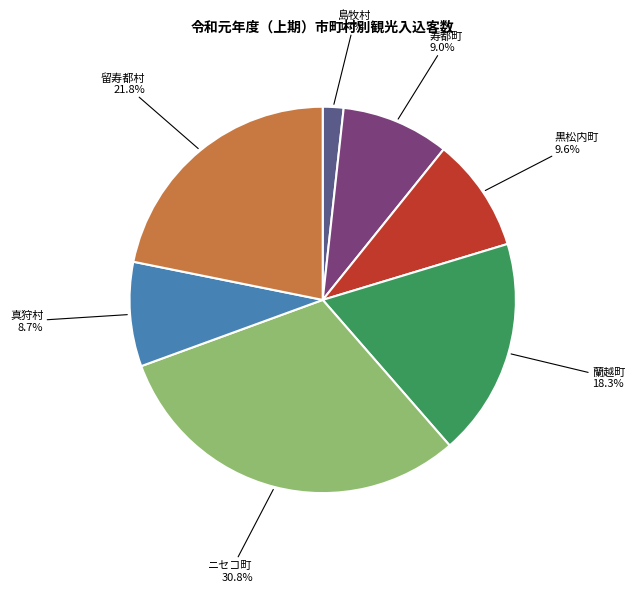

Which slice is the largest?

ニセコ町